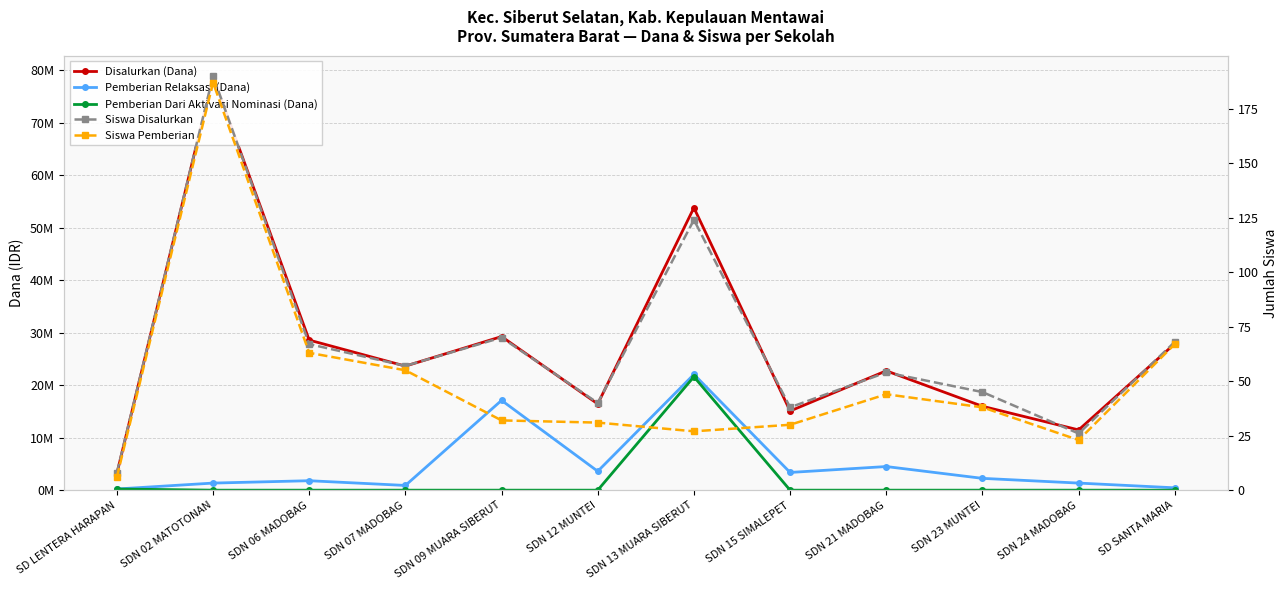

What is the spread (max minus min) of values at SDN 15 SIMALEPET?

15075000